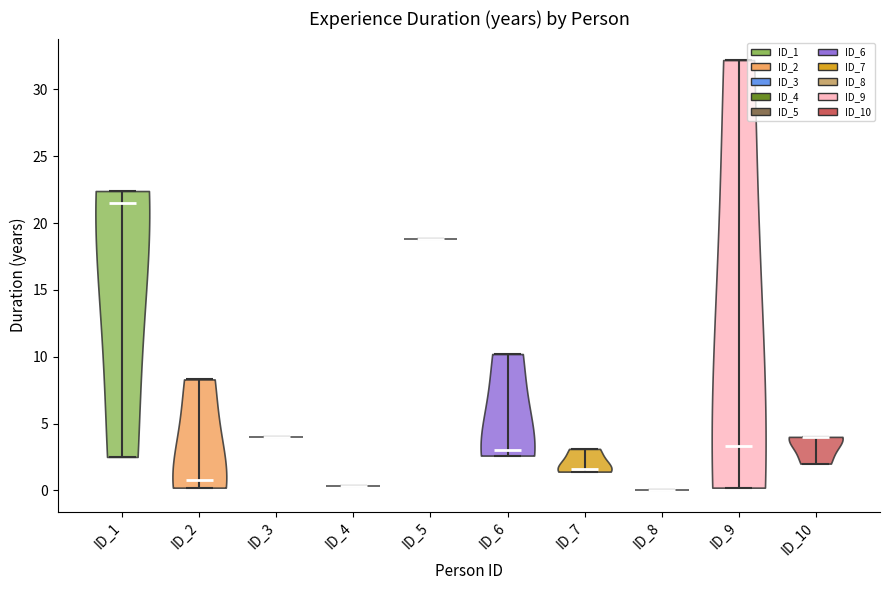

Reading left to right, read every violin against the y-axis: where its median line is, and the lowest and highest points it reaches. The values are not printed on the chart, so give them approximately, as read against the axis.

ID_1: median line 21.5, lowest point 2.5, highest point 22.5
ID_2: median line 1.0, lowest point 0.0, highest point 8.5
ID_3: median line 4.0, lowest point 4.0, highest point 4.0
ID_4: median line 0.5, lowest point 0.5, highest point 0.5
ID_5: median line 19.0, lowest point 19.0, highest point 19.0
ID_6: median line 3.0, lowest point 2.5, highest point 10.0
ID_7: median line 1.5, lowest point 1.5, highest point 3.0
ID_8: median line 0.0, lowest point 0.0, highest point 0.0
ID_9: median line 3.5, lowest point 0.0, highest point 32.0
ID_10: median line 4.0, lowest point 2.0, highest point 4.0